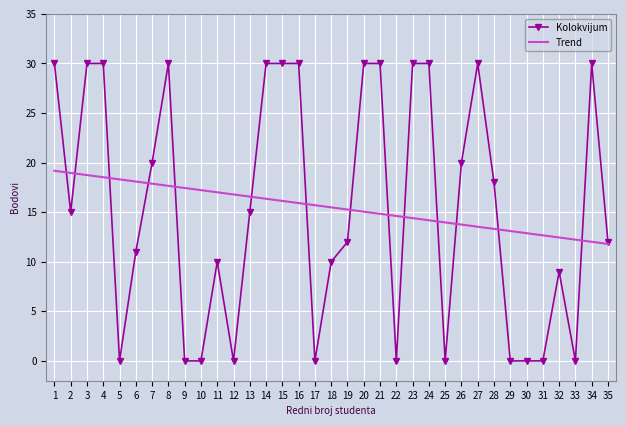

Where does the Trend series first go above 15?

1